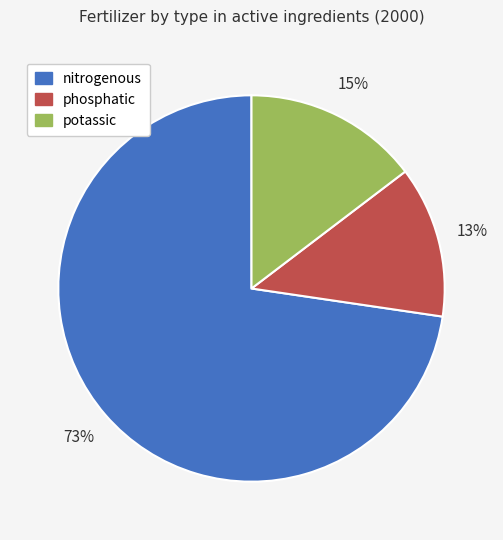

How many slices are in this pie chart?

3